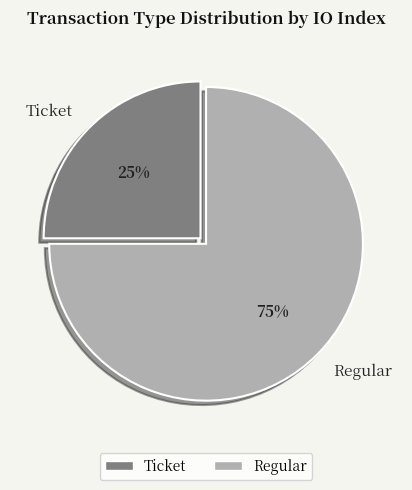

What percentage is the Regular slice, to the nearest percent?

75%